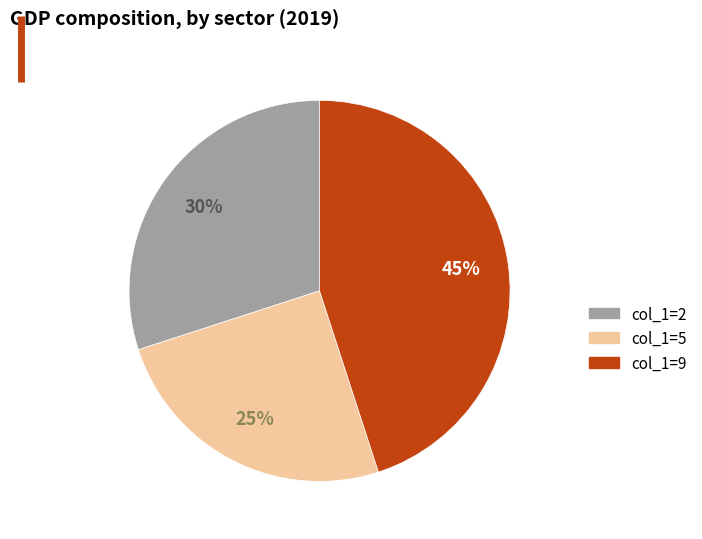

Is there any slice that represents more than half of the pie?

No